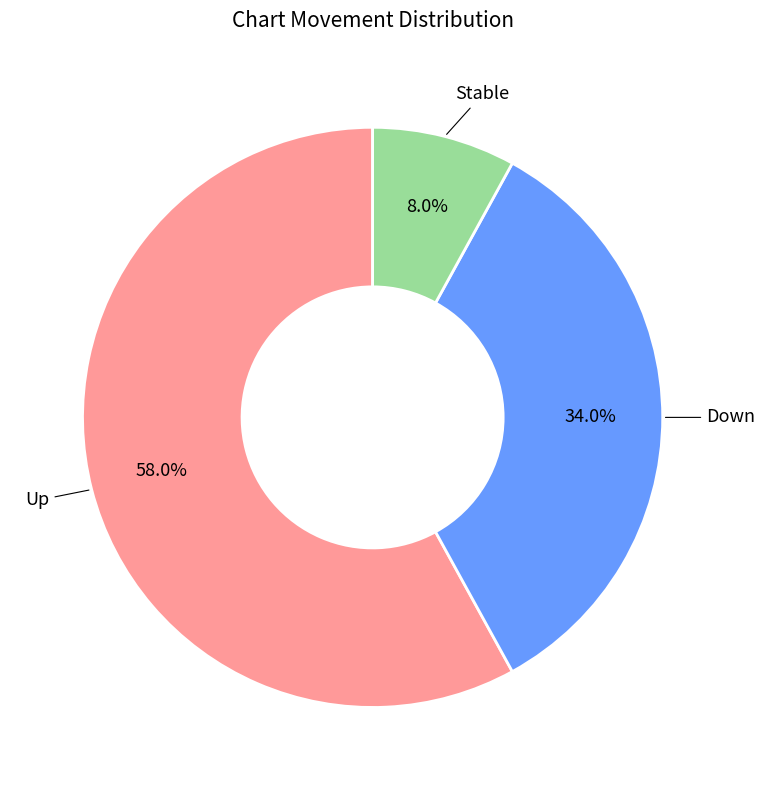

What is the total percentage of Down and Stable?

42.0%